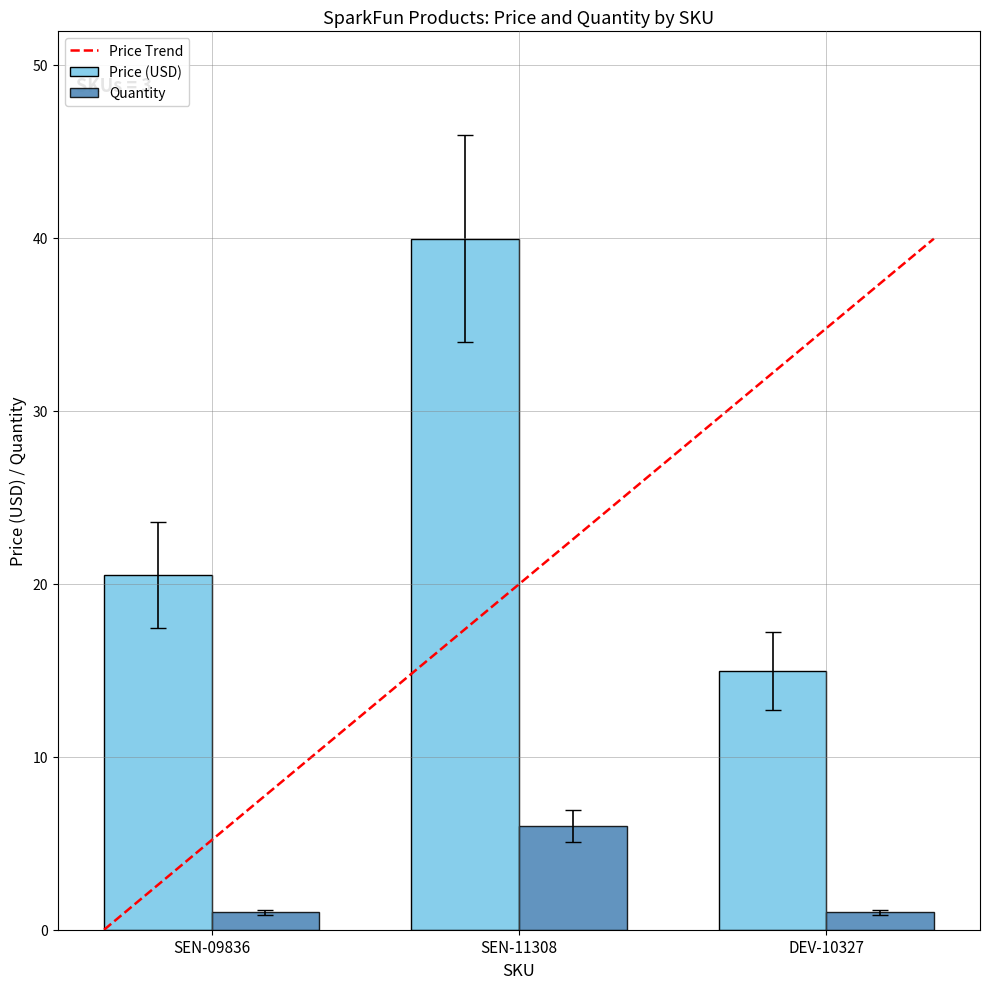

Between SEN-11308 and DEV-10327, which series saw the biggest shift?

Price (USD)